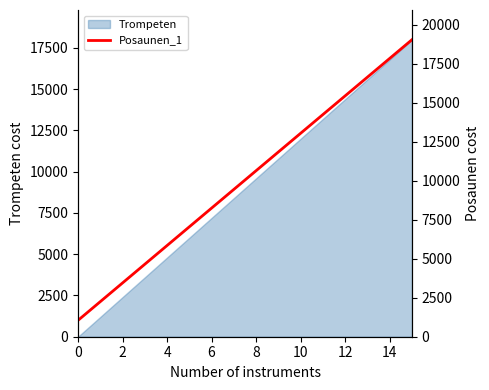

What is the maximum value for Trompeten?

18000